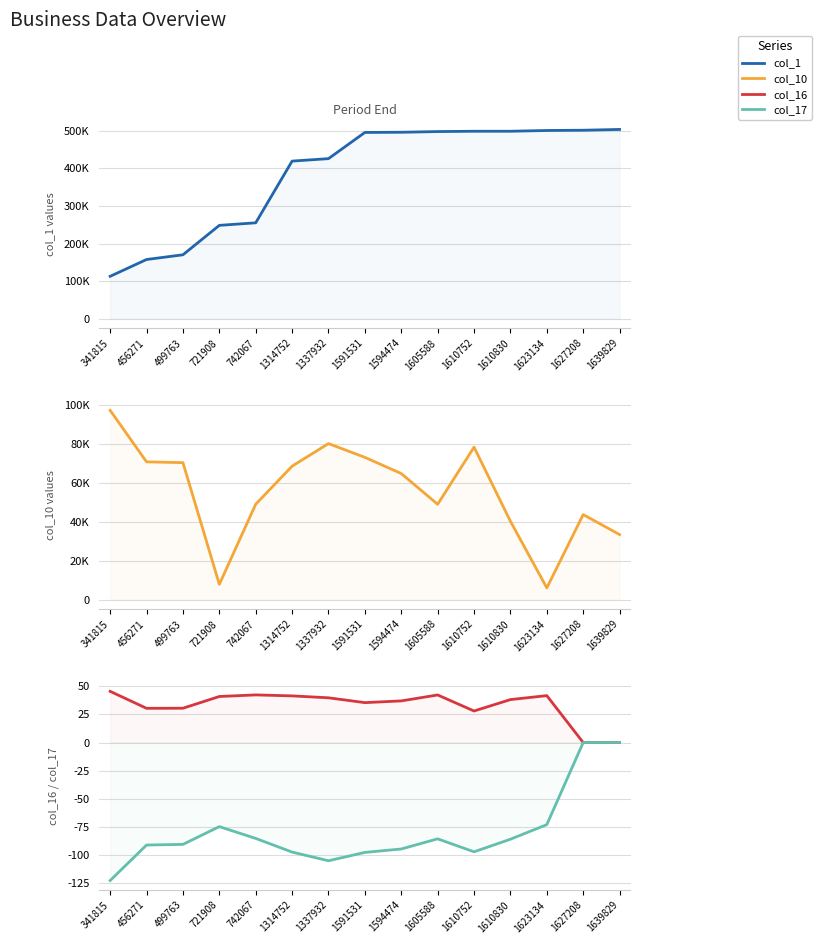

Where does the col_10 series first go above 64804?

341815